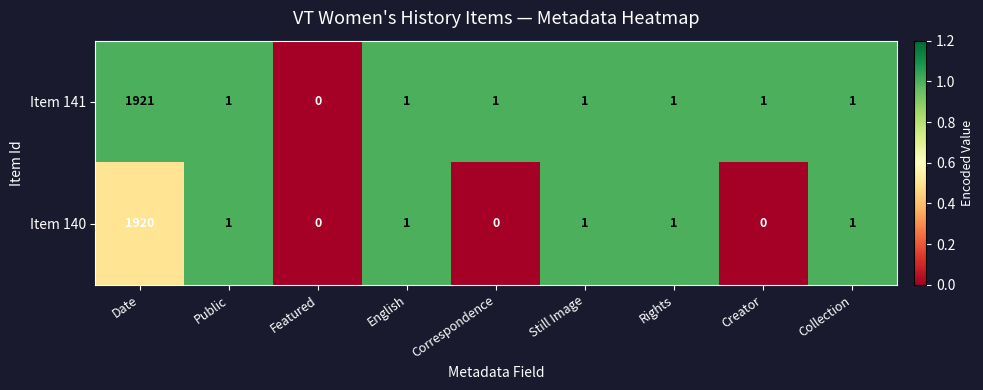

List the series in order of their peak value, lowest first.

Item 140, Item 141